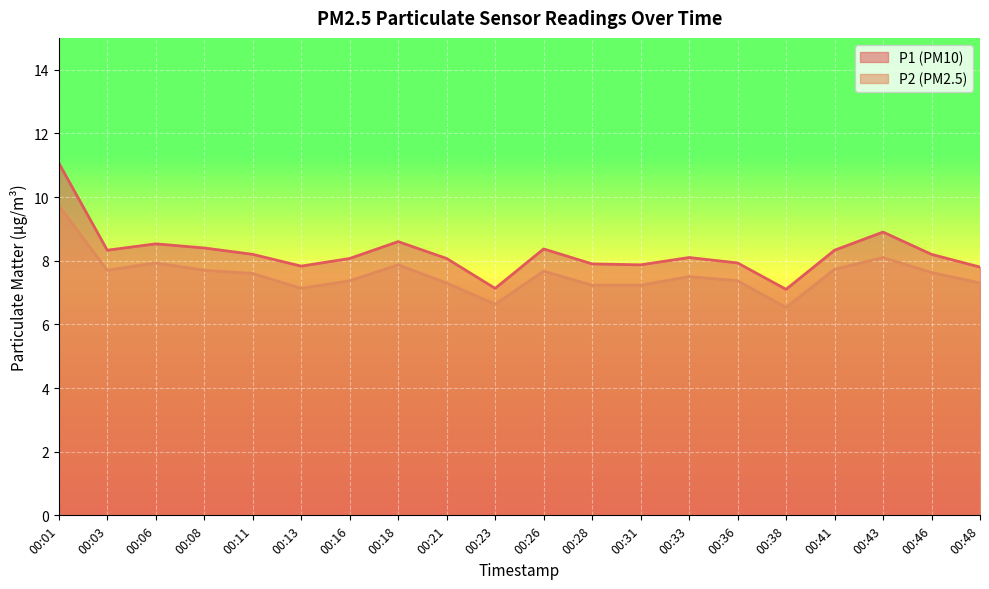

How many values in the P2 series exceed 7?

18